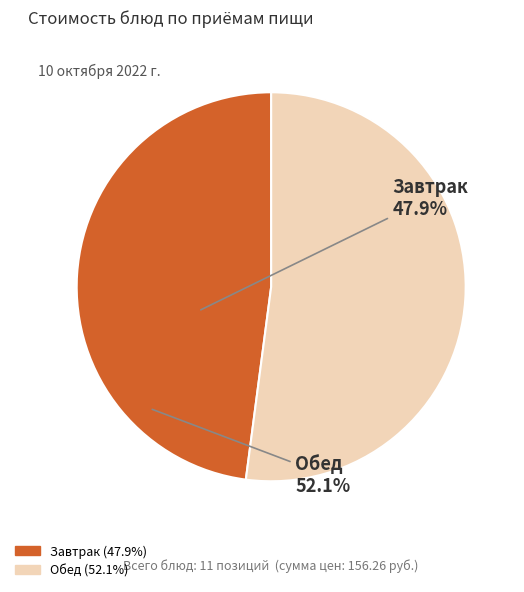

What is the ratio of the value at Обед to the value at Завтрак?

1.1